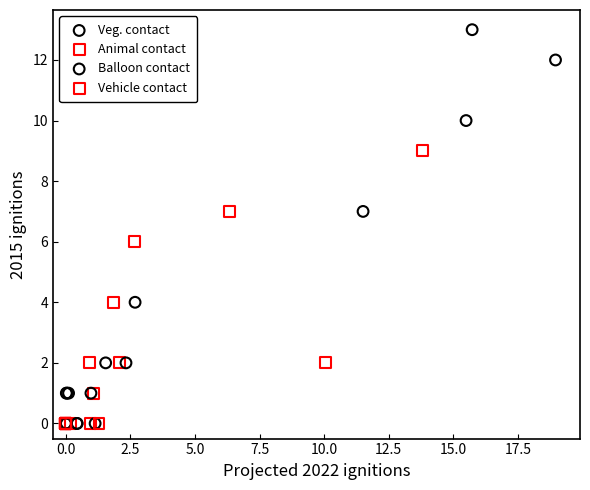

Which series has the largest Y range (max minus min)?

Veg. contact